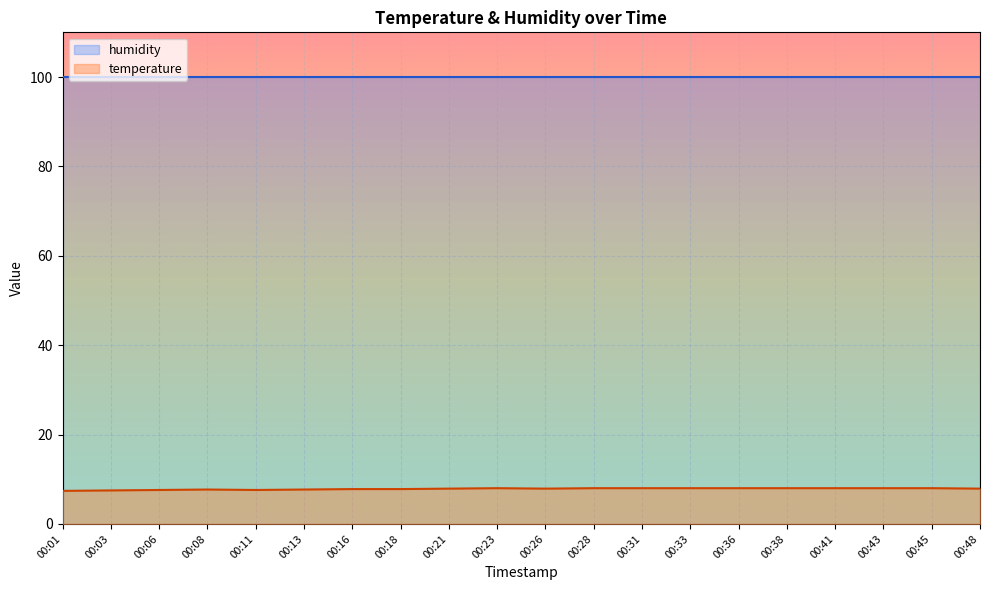

What is the value of the 16th point from the left?

8.0